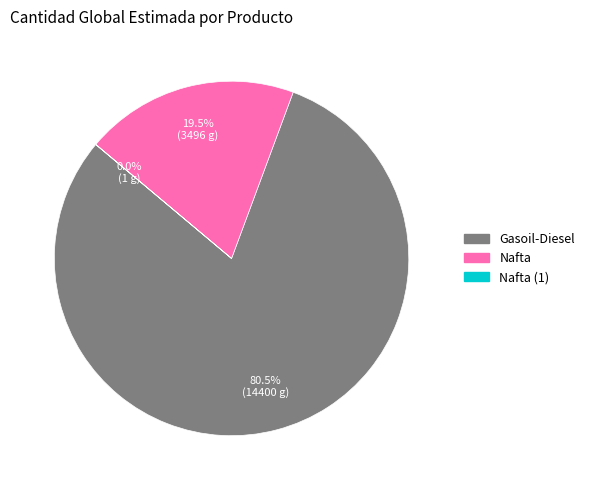

Is it true that Nafta is 29% of the pie?

False